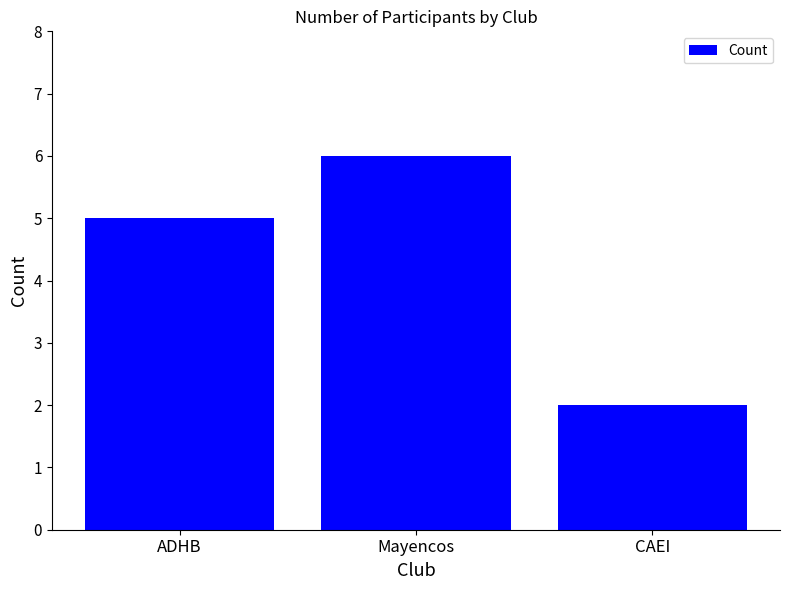

At which category does the chart reach its minimum across all series?

CAEI